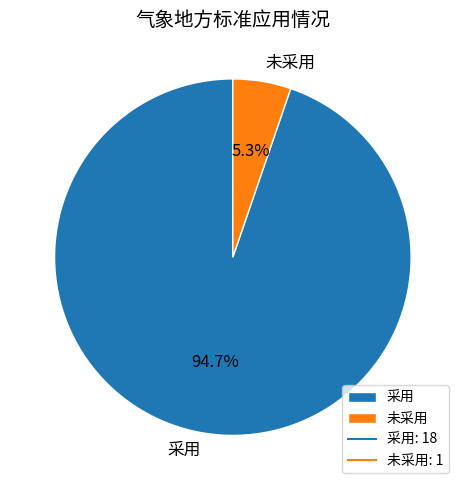

Rank the categories by value from highest to lowest.

采用, 未采用